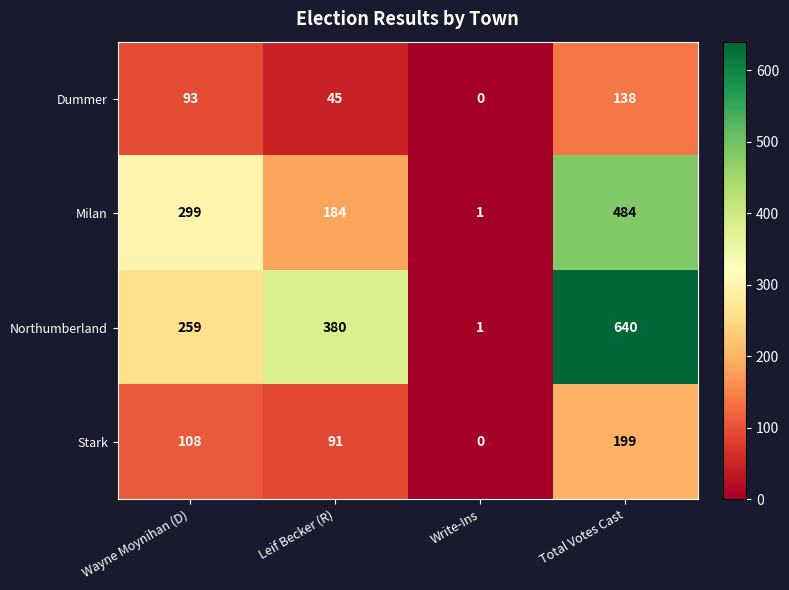

What is the average value of the Northumberland series?

320